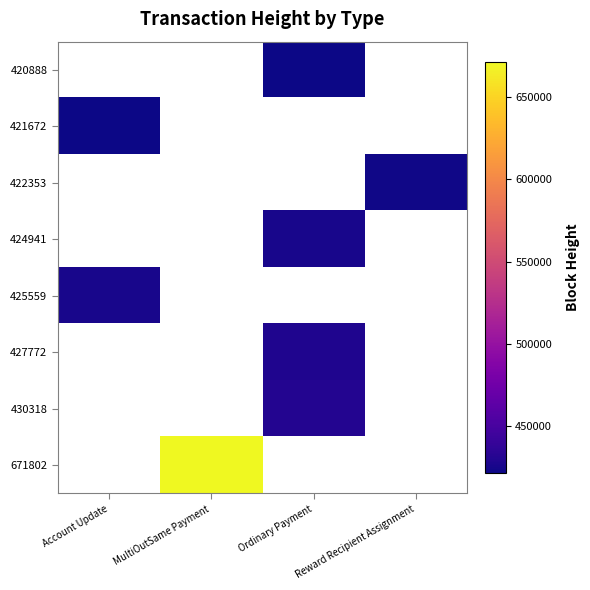

How many values in 671802 are above zero?

1